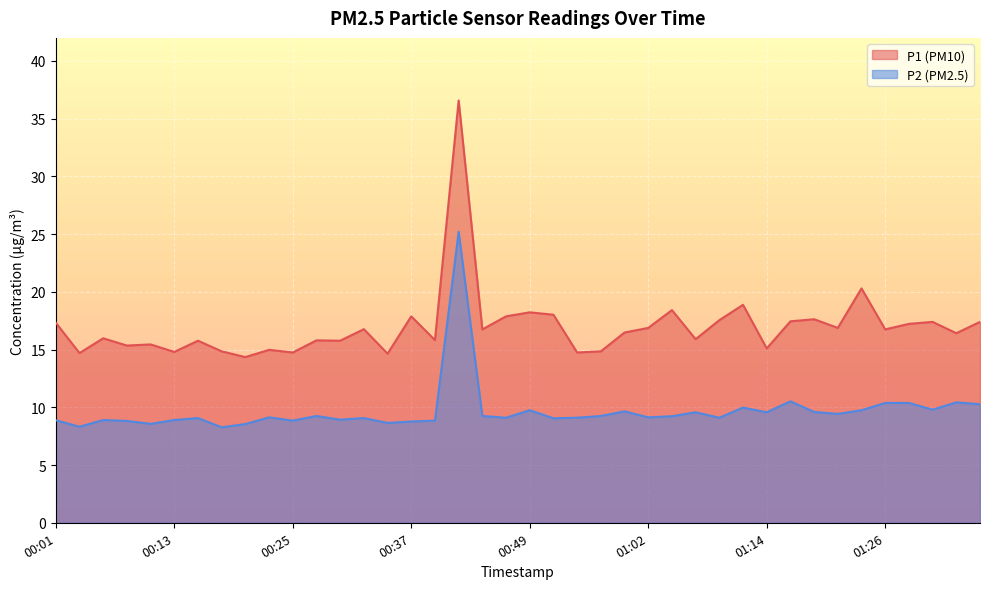

Which category has the lowest value across all series?

00:18